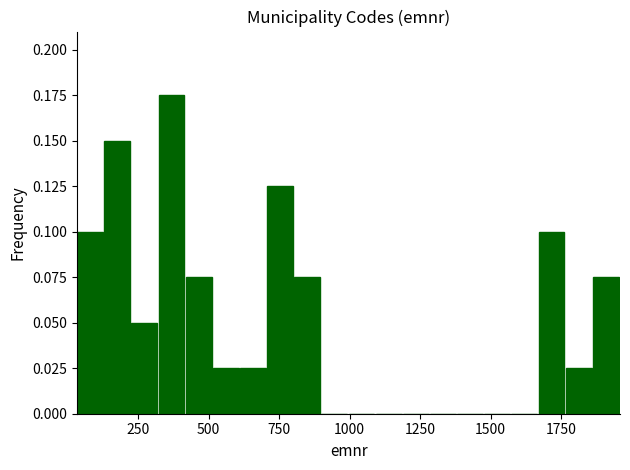

Around what value on the x-axis is the tallest bar? Give the approximate position of its centre, as read against the axis.

350